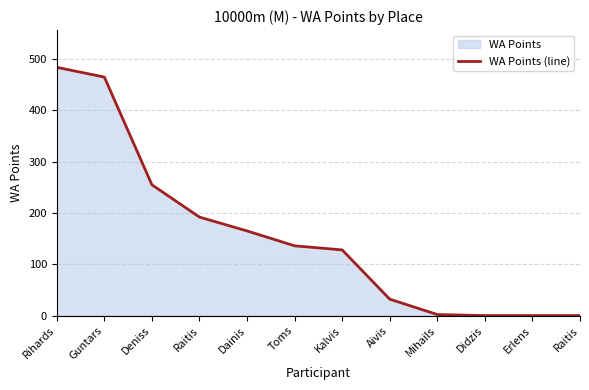

What is the maximum value shown in the chart?

484